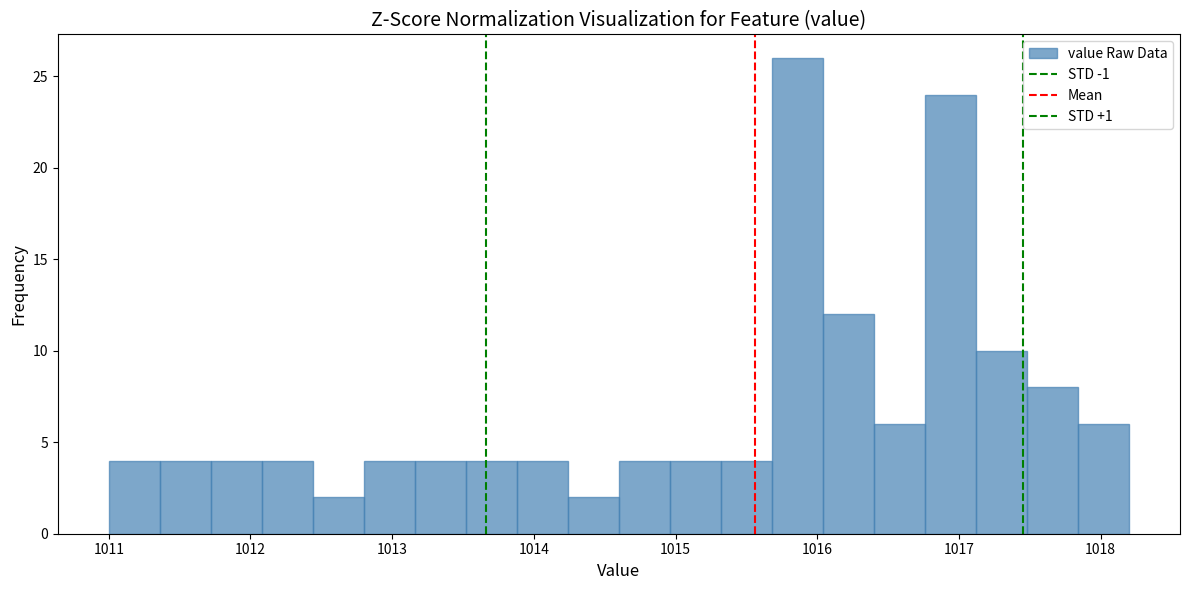

Around what value on the x-axis is the tallest bar? Give the approximate position of its centre, as read against the axis.

1015.9